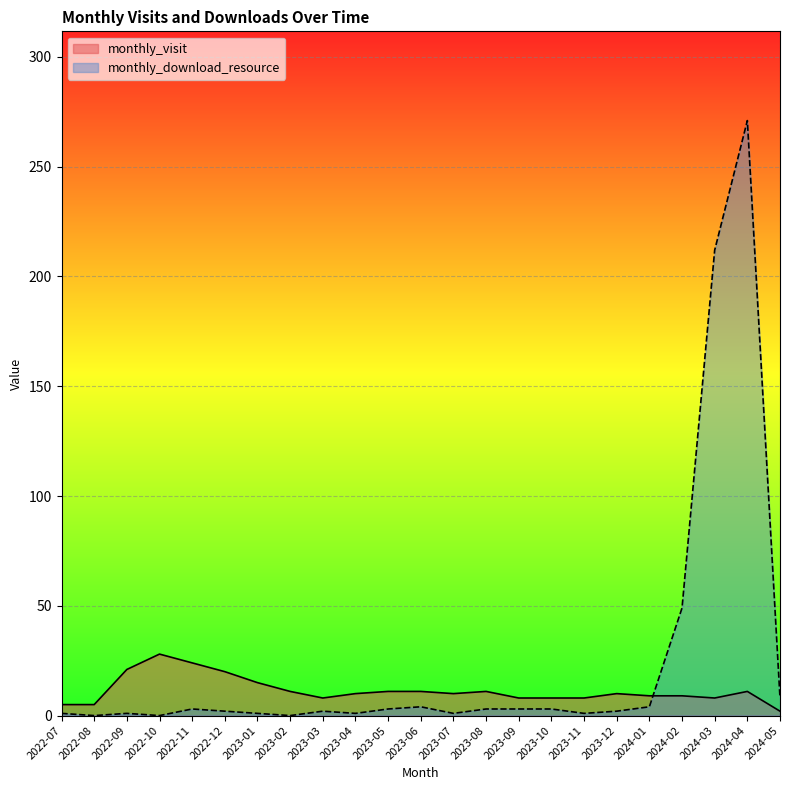

True or false: monthly_visit has more than 2 points higher than both neighbors.

True